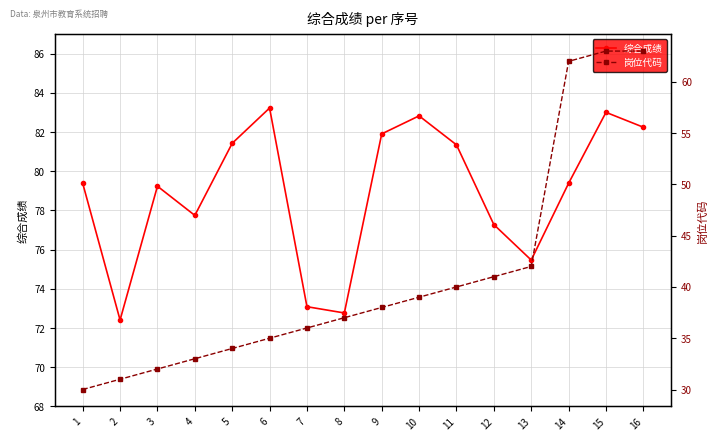

Reading right to left, transcribe all the data shown in this chart.

综合成绩: 82.2	83.0	79.4	75.5	77.3	81.3	82.8	81.9	72.8	73.1	83.2	81.4	77.8	79.2	72.4	79.4
岗位代码: 63.0	63.0	62.0	42.0	41.0	40.0	39.0	38.0	37.0	36.0	35.0	34.0	33.0	32.0	31.0	30.0